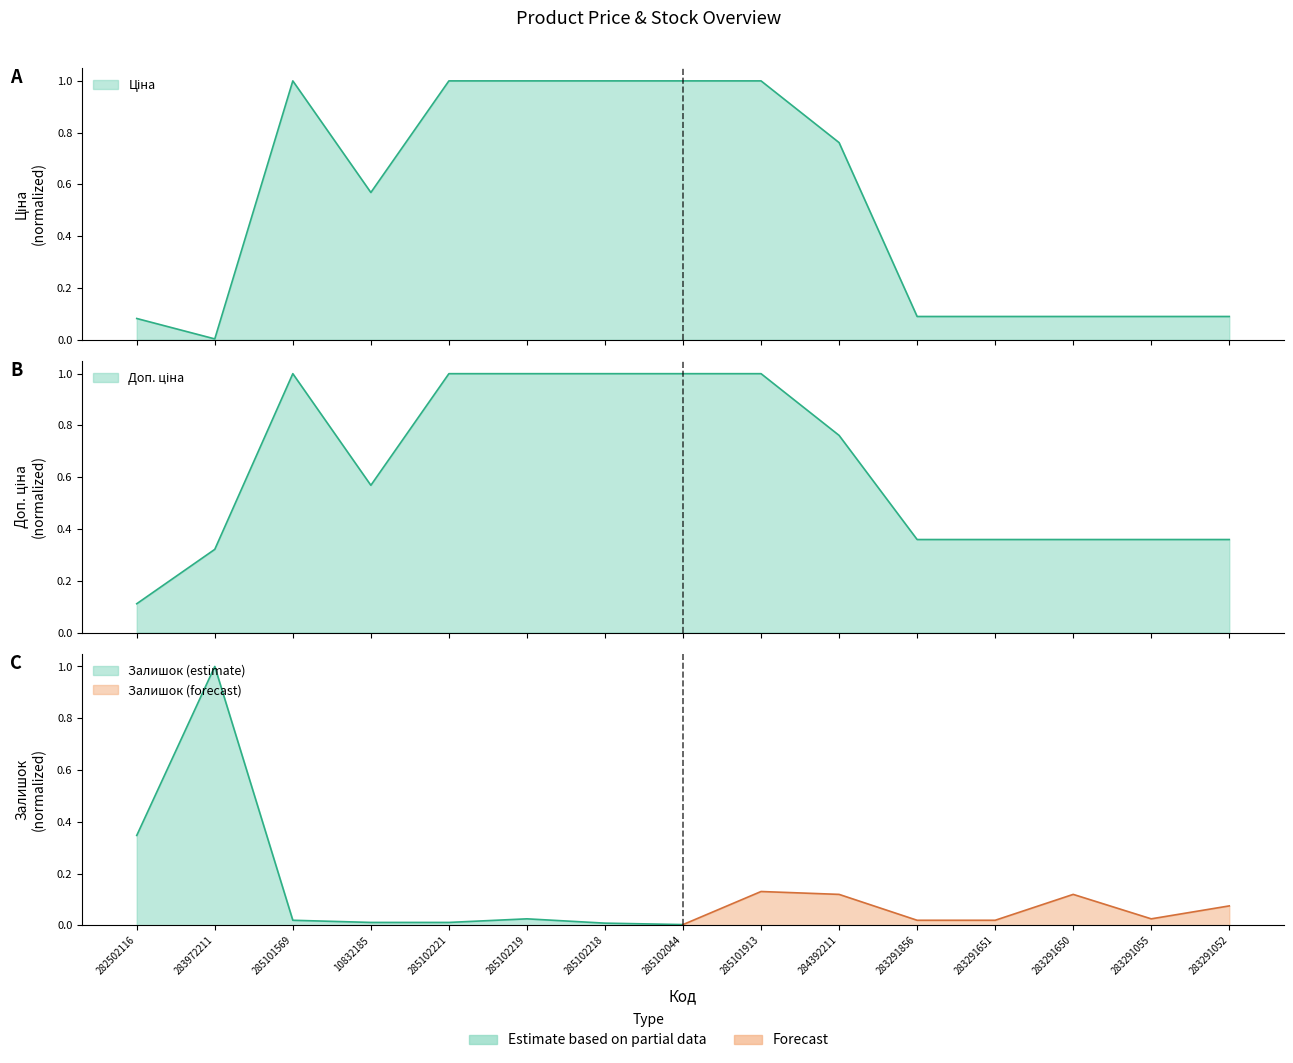

What is the label of the 2nd point from the left?

283972211